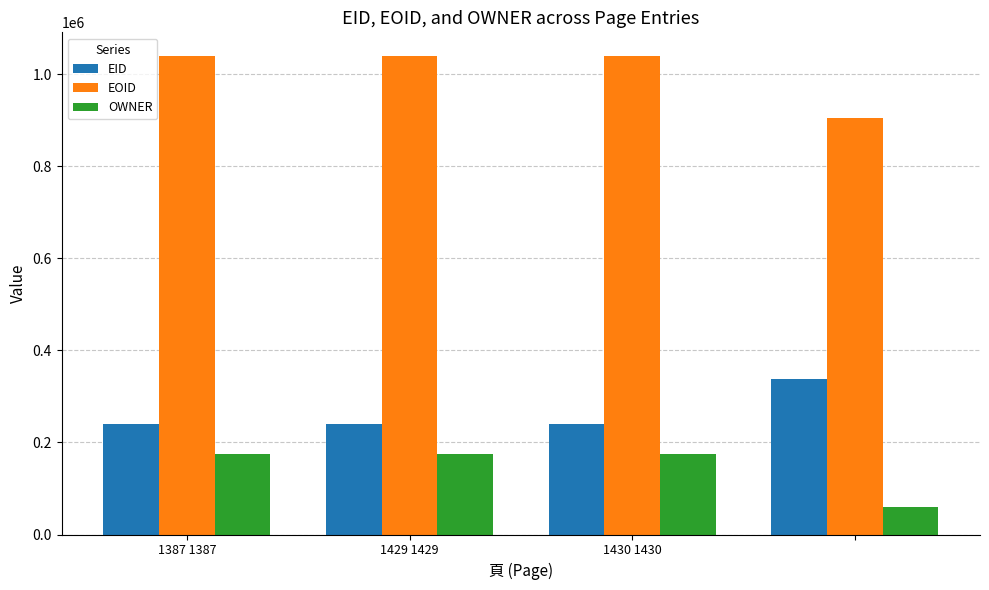

Rank the series by their maximum value, from lowest to highest.

OWNER, EID, EOID